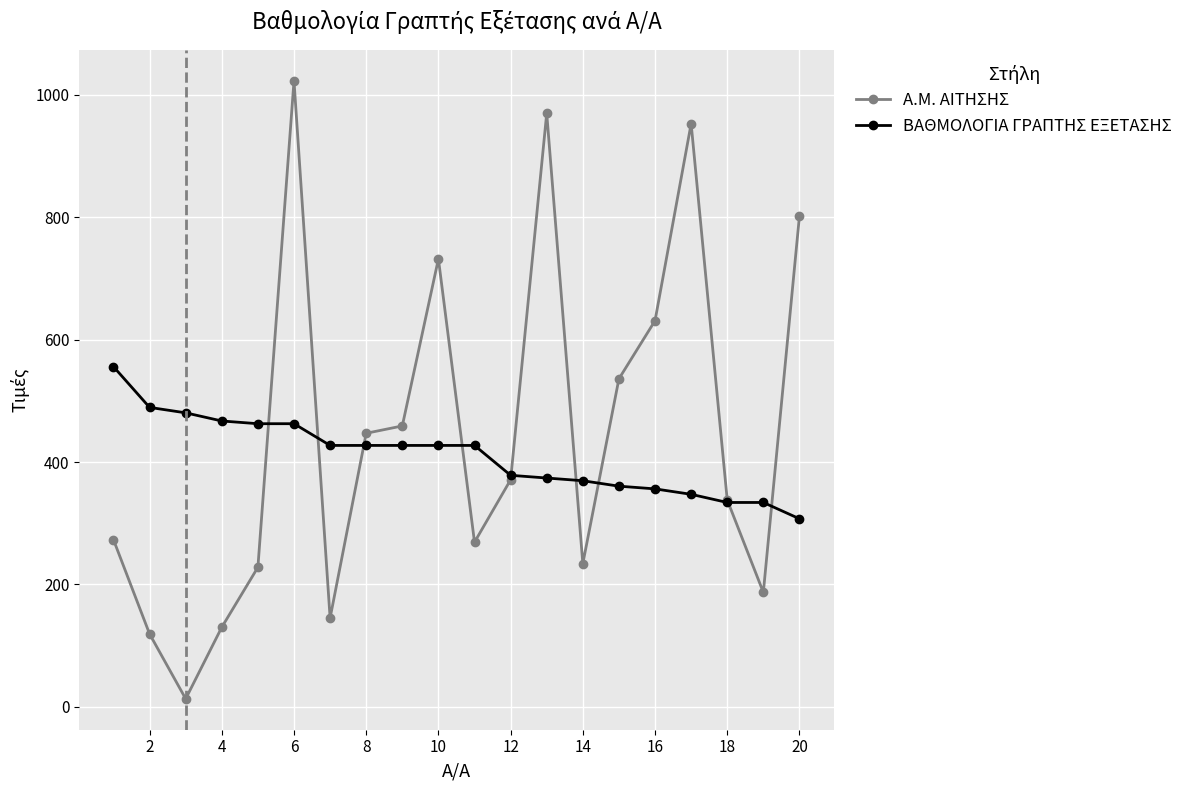

What is the maximum value shown in the chart?

1023.0